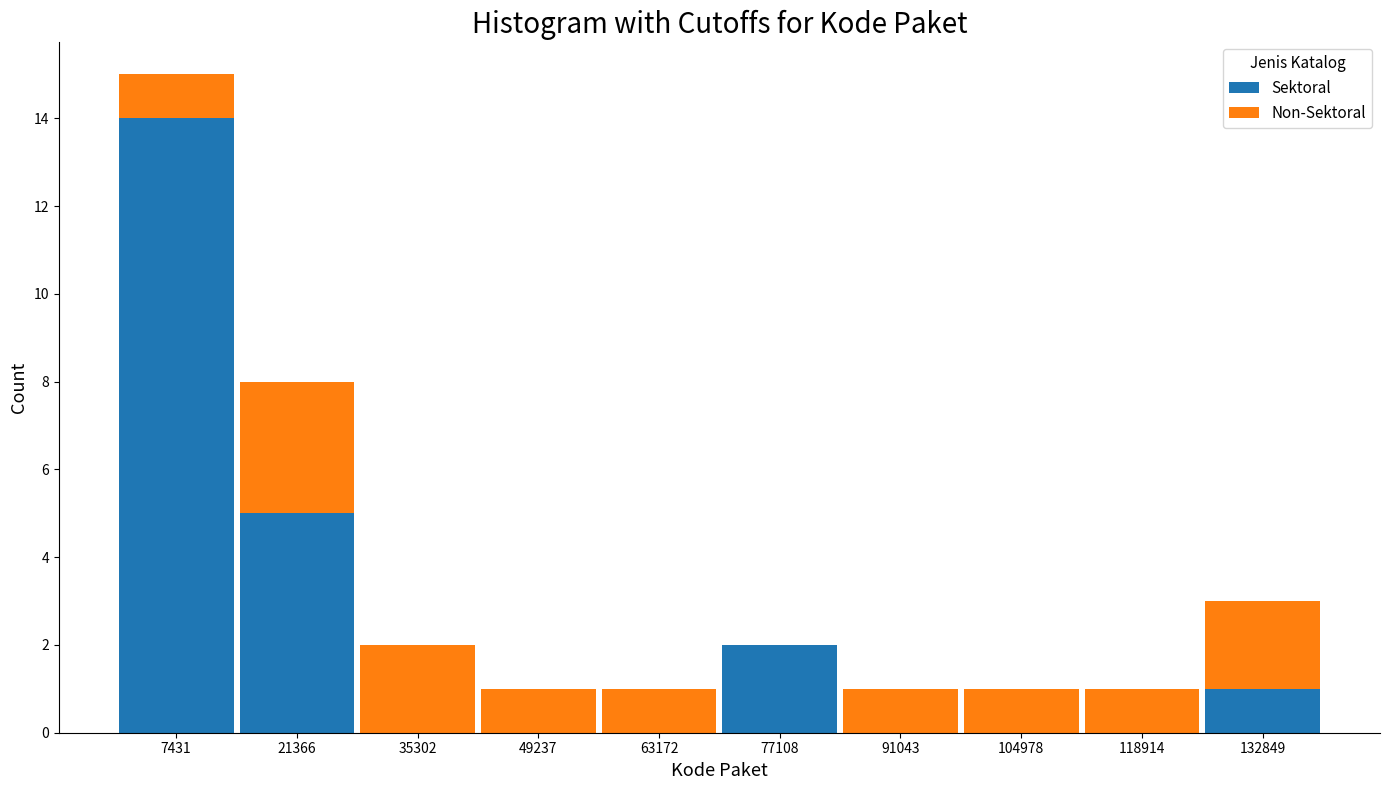

Reading left to right, list every stacked bar in this chart as the range it spans on the x-axis followed by its total height. Neither the bar edges nor the heights are printed on the chart, so give them approximately, as read against the axes.

0 to 14000: 15
14000 to 28000: 8
28000 to 42000: 2
42000 to 56000: 1
56000 to 70000: 1
70000 to 84000: 2
84000 to 98000: 1
98000 to 112000: 1
112000 to 126000: 1
126000 to 140000: 3